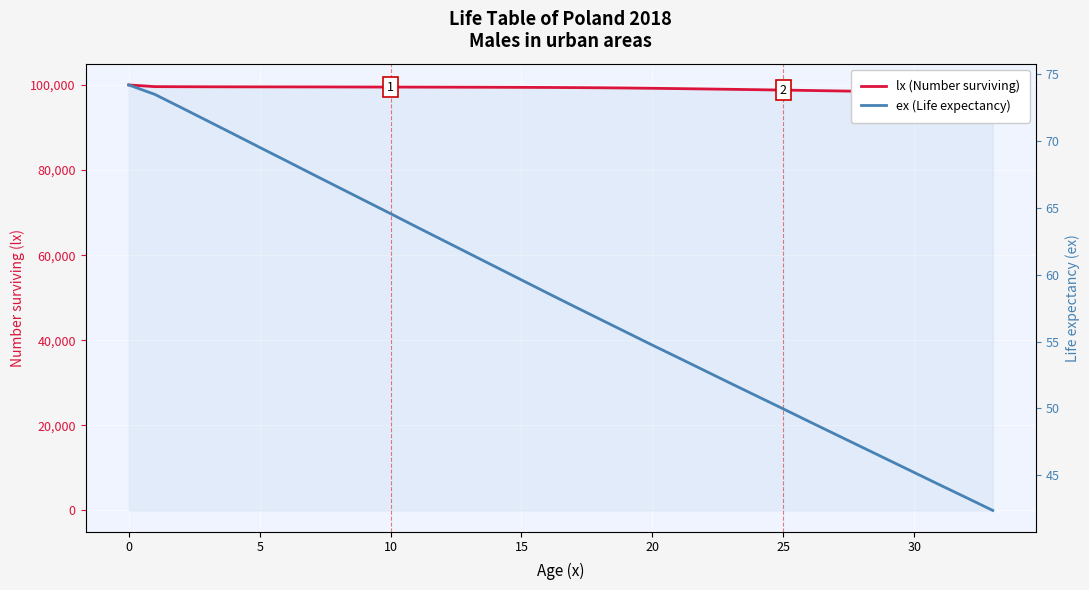

Does the chart display data point markers on the line(s)?

No